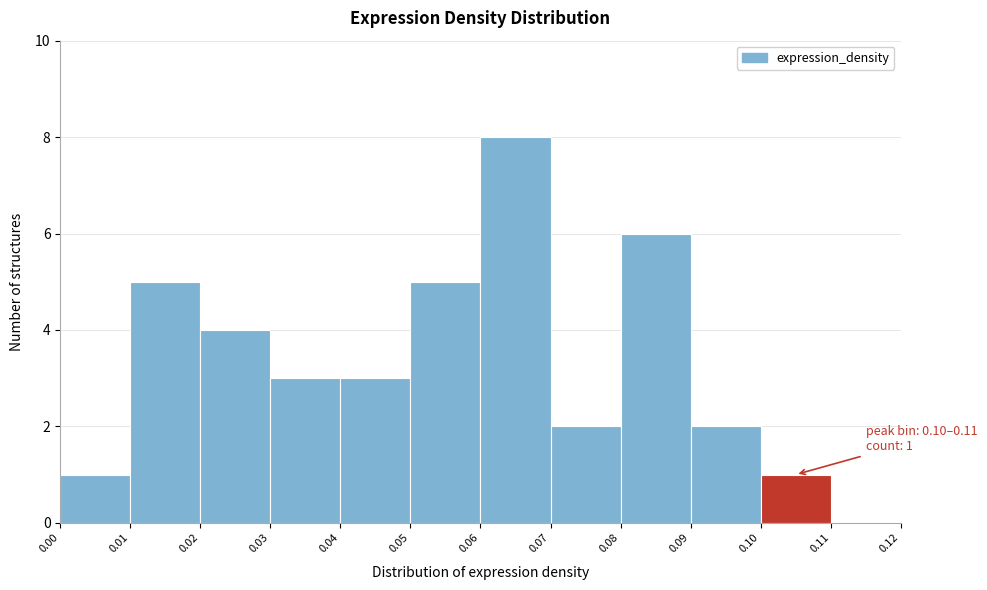

Over which range of the x-axis is the bar tallest?

0.06 to 0.07